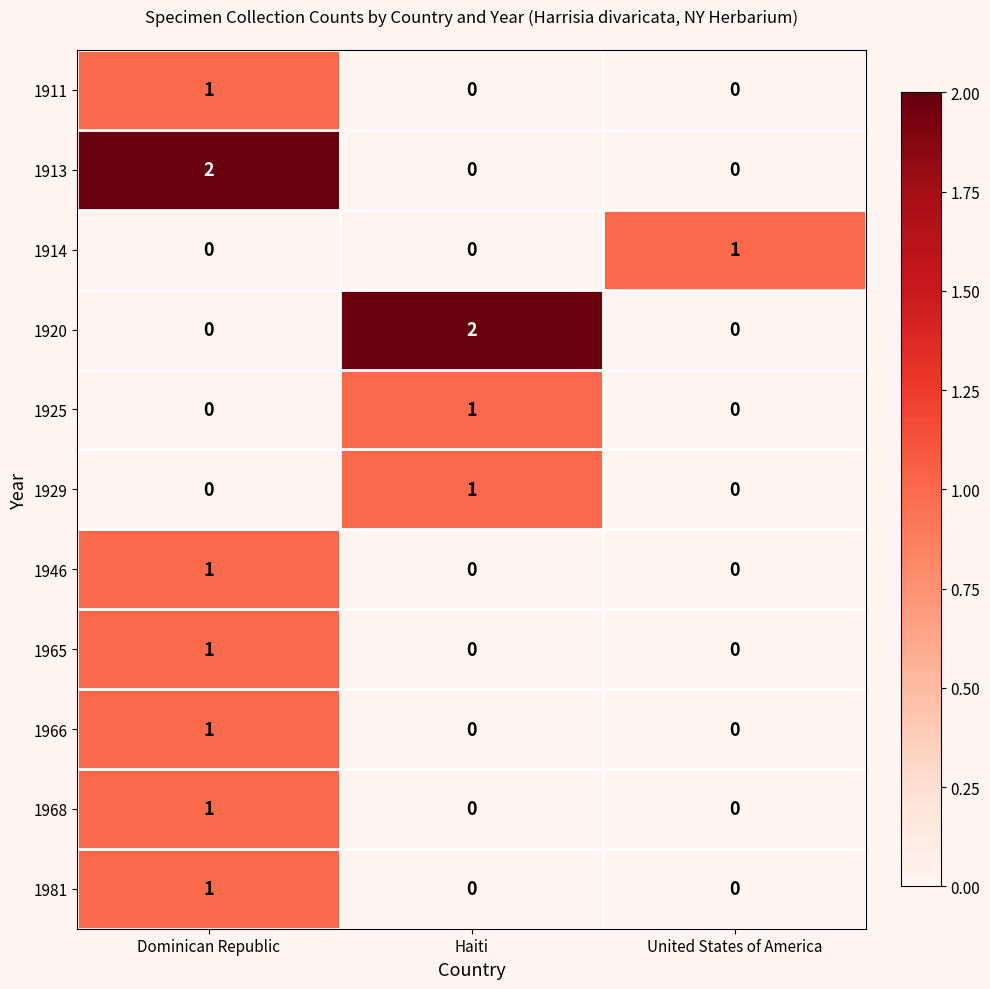

The value of 1920 at Dominican Republic is 0. True or false?

True